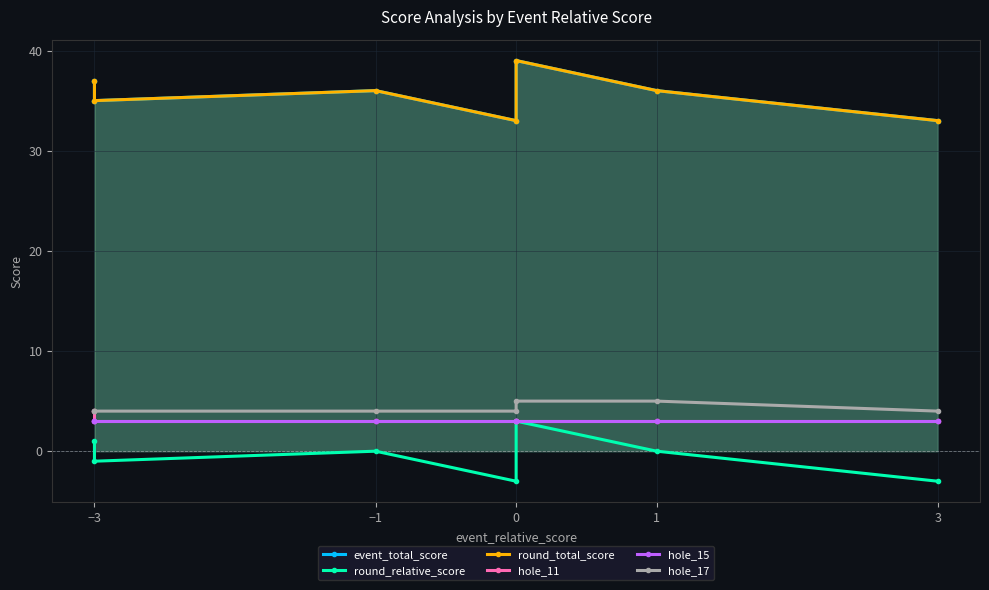

What are all the series names shown in the legend?

event_total_score, round_relative_score, round_total_score, hole_11, hole_15, hole_17